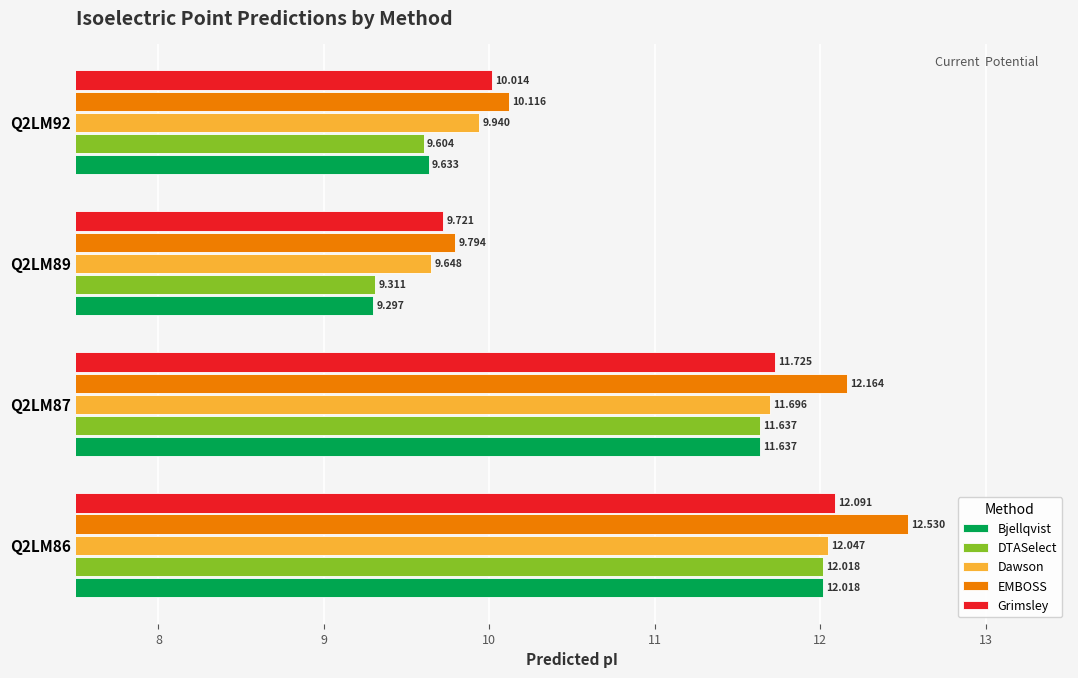

Which series has the largest range (max minus min)?

EMBOSS